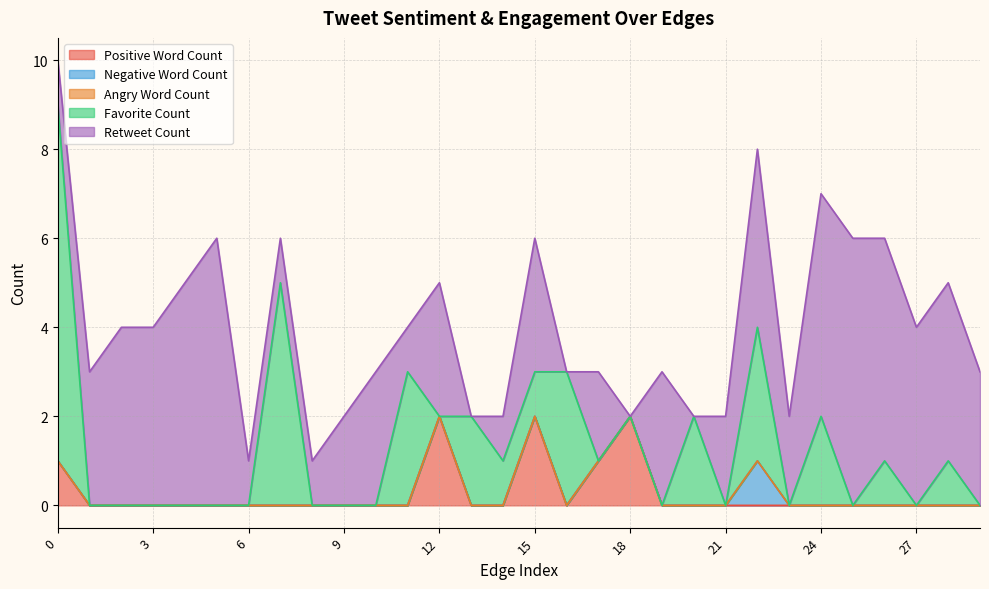

How many positive values does the Retweet Count series have?

26